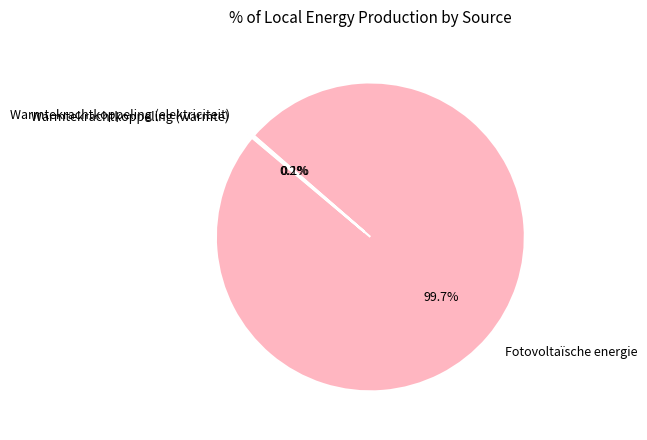

To the nearest percent, what is the average slice percentage?

33%